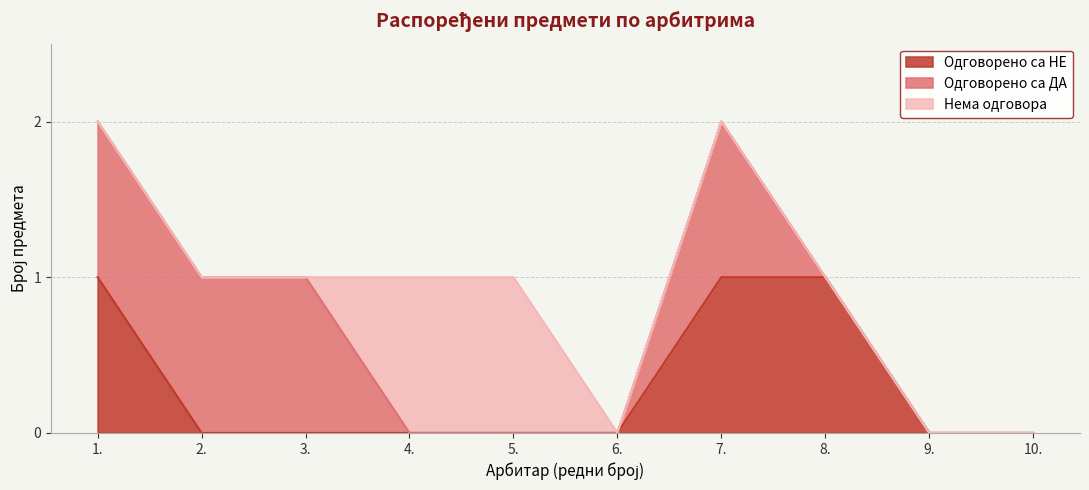

At which label does Нема одговора reach its peak?

4.